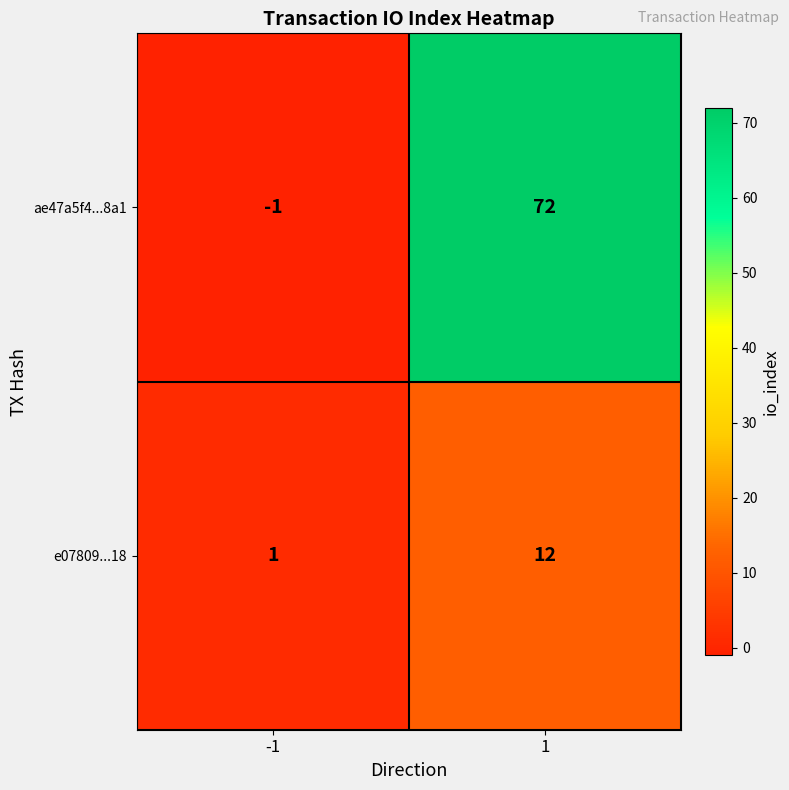

At how many categories does at least one series exceed 42?

1